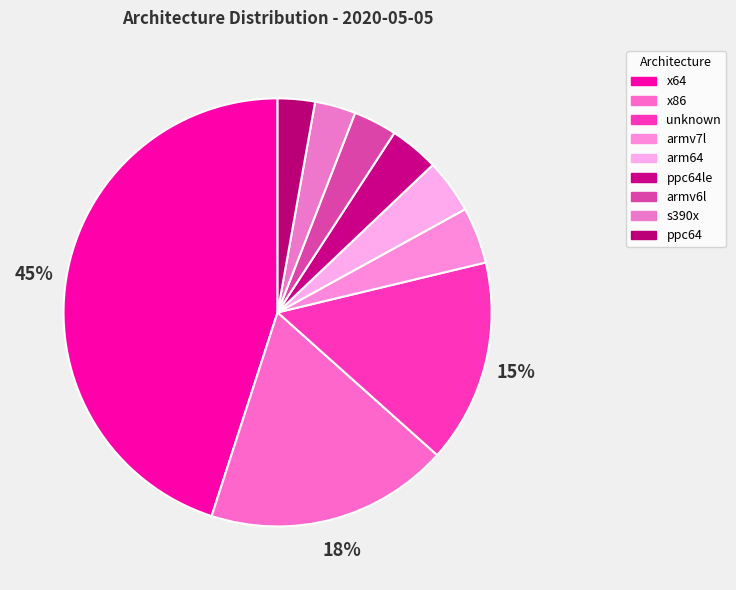

What is the ratio of the value at x86 to the value at armv6l?

5.6